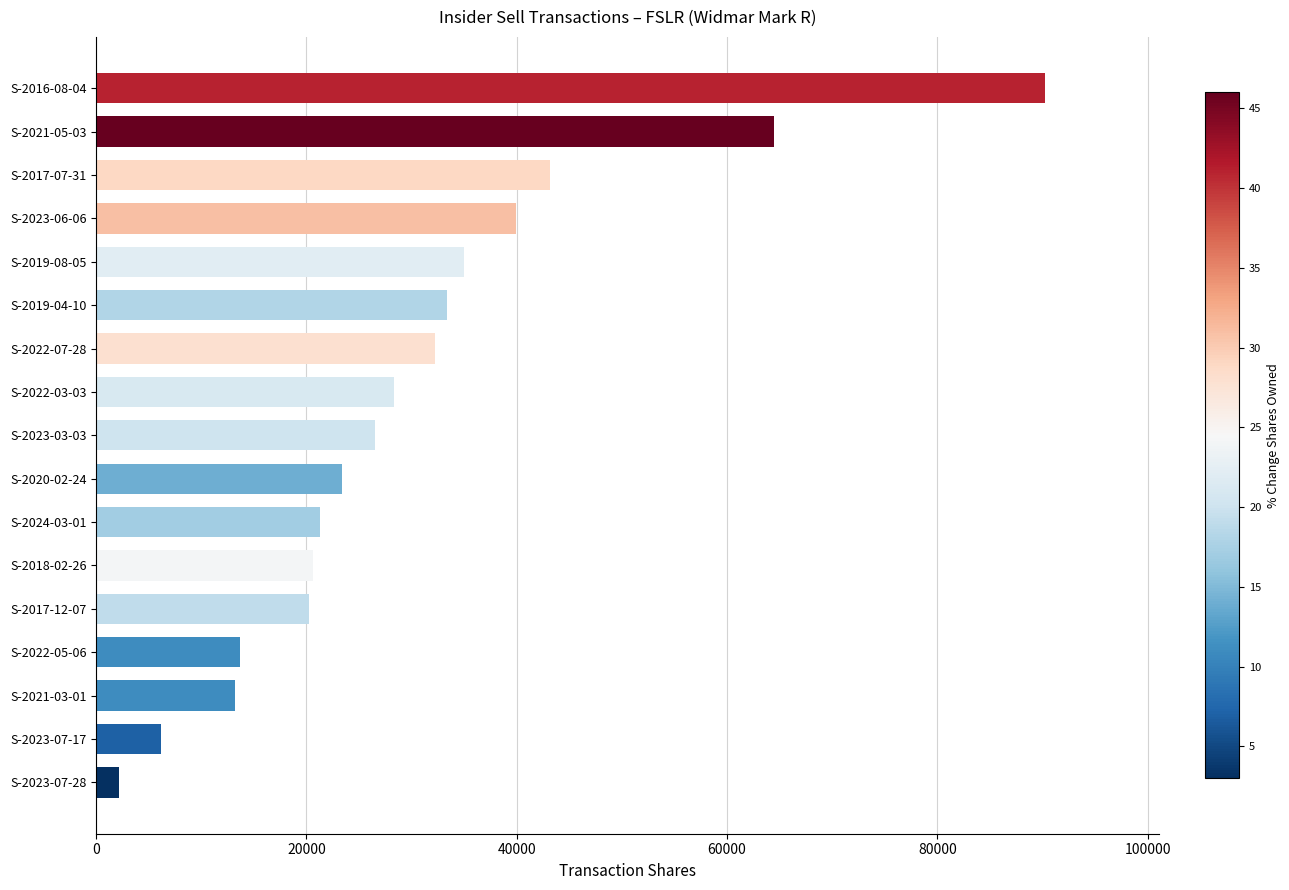

Count the number of categories in the chart.

17